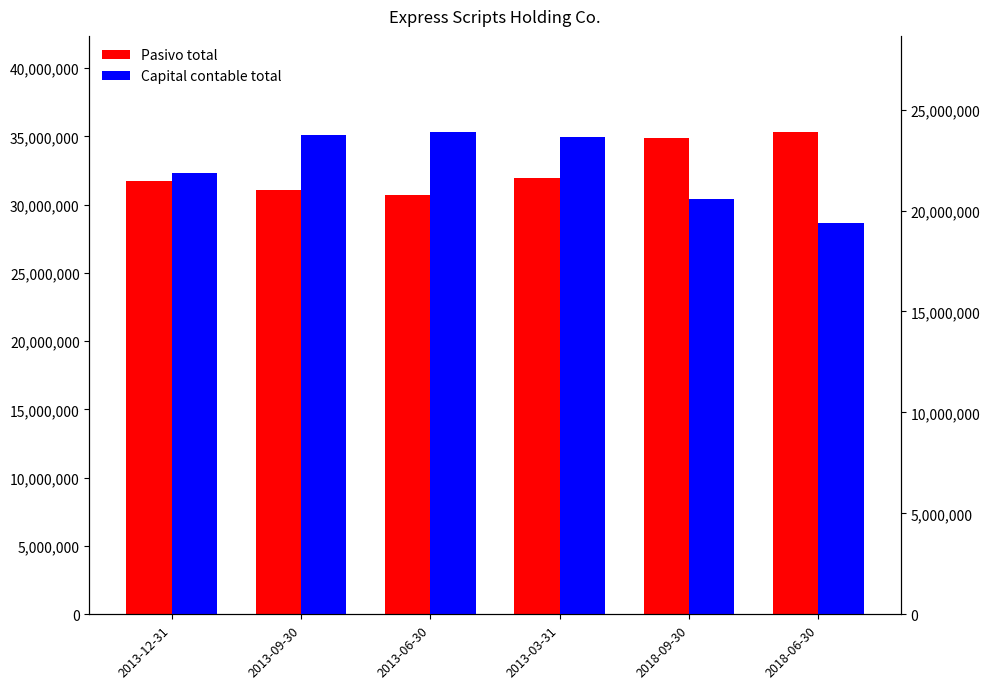

At which category does the chart reach its peak across all series?

2018-06-30